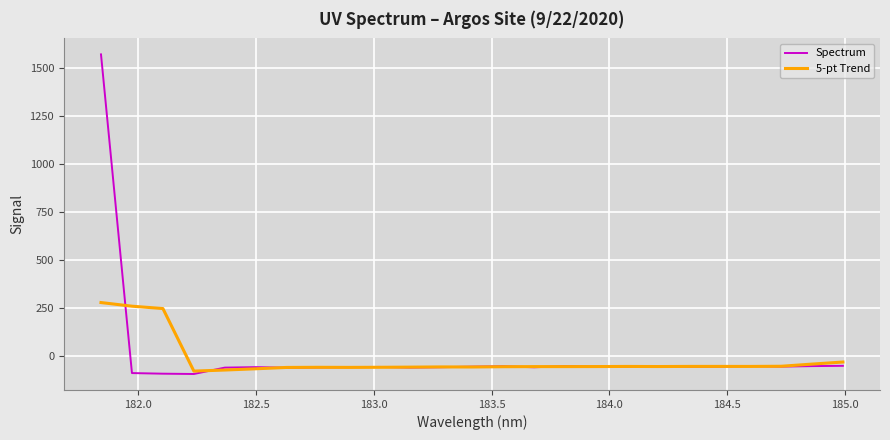

Which series has the widest spread of values?

Spectrum